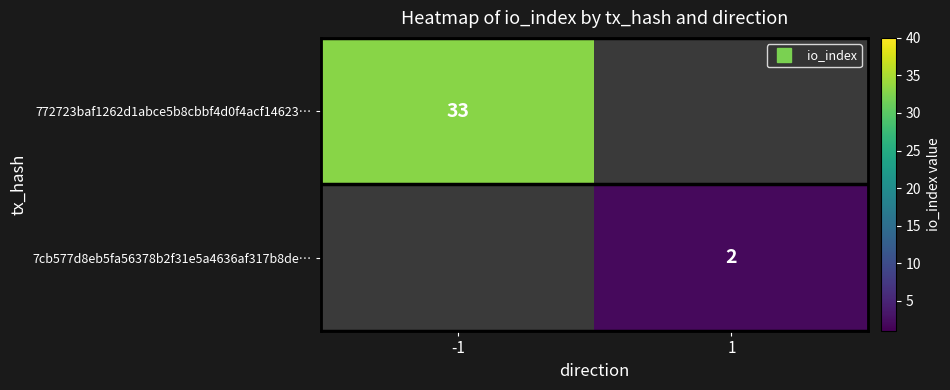

Which series has the widest spread of values?

772723baf1262d1abce5b8cbbf4d0f4acf14623…